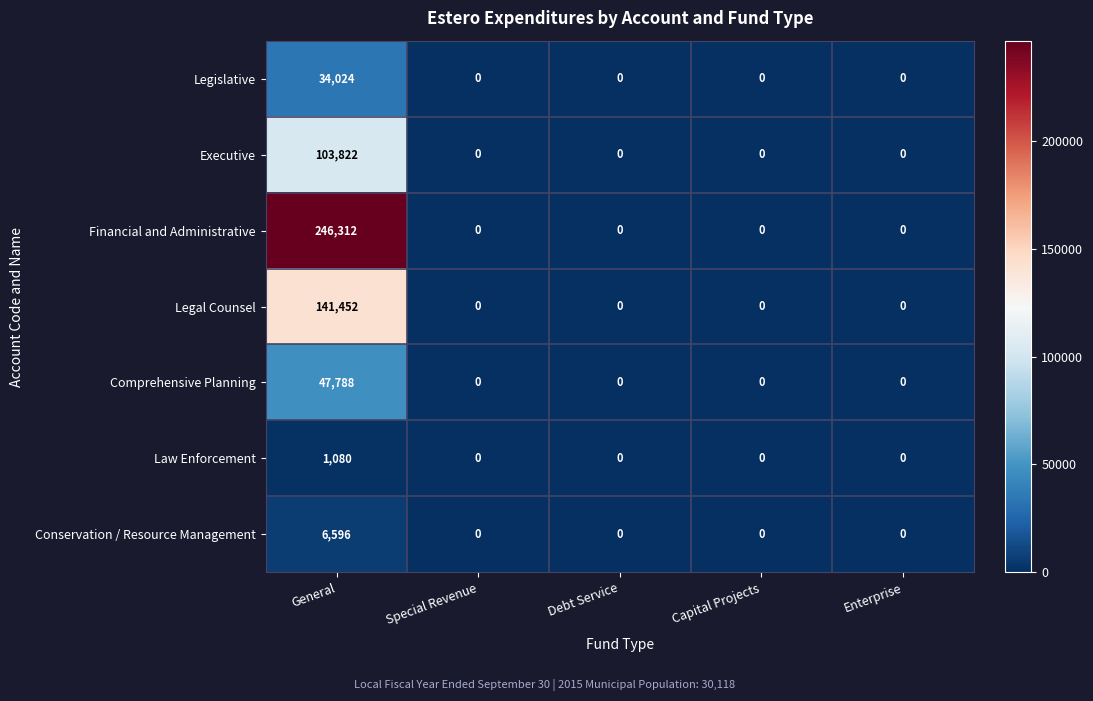

The Executive series shows -40216 at Debt Service. True or false?

False